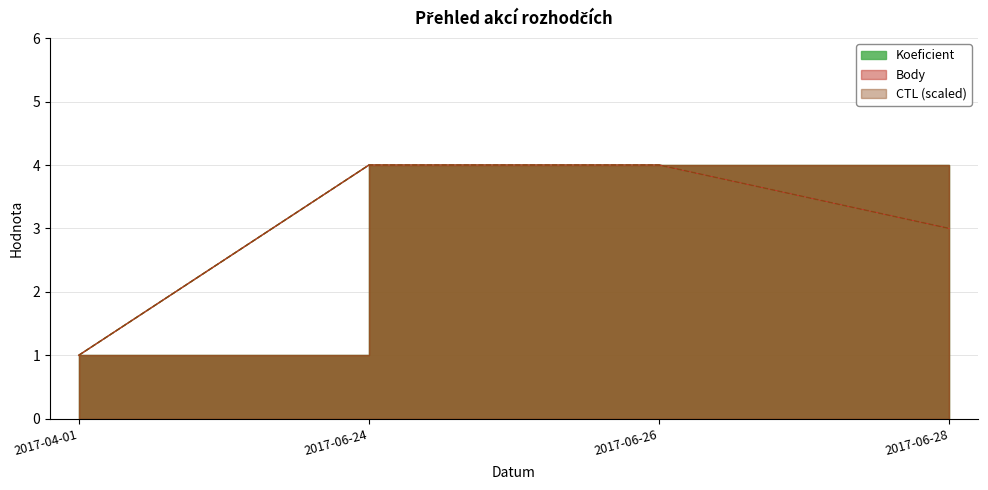

Which category has the lowest value in the CTL_scaled series?

2017-04-01